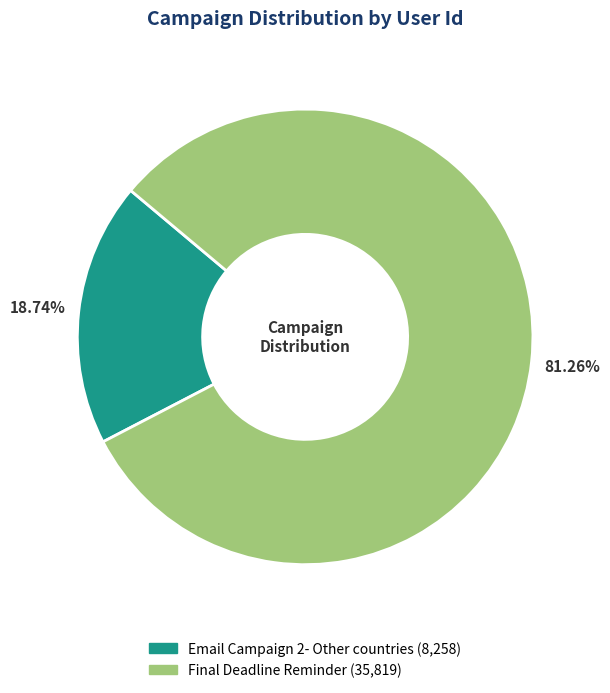

Count the number of slices in the pie.

2